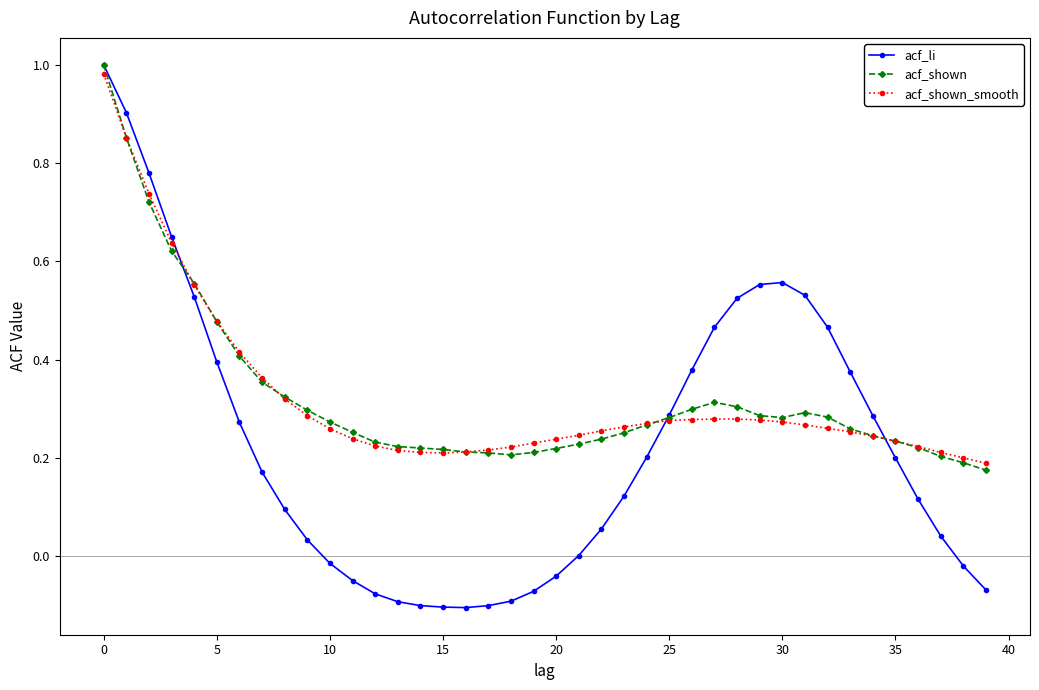

Which series has the largest range (max minus min)?

acf_li